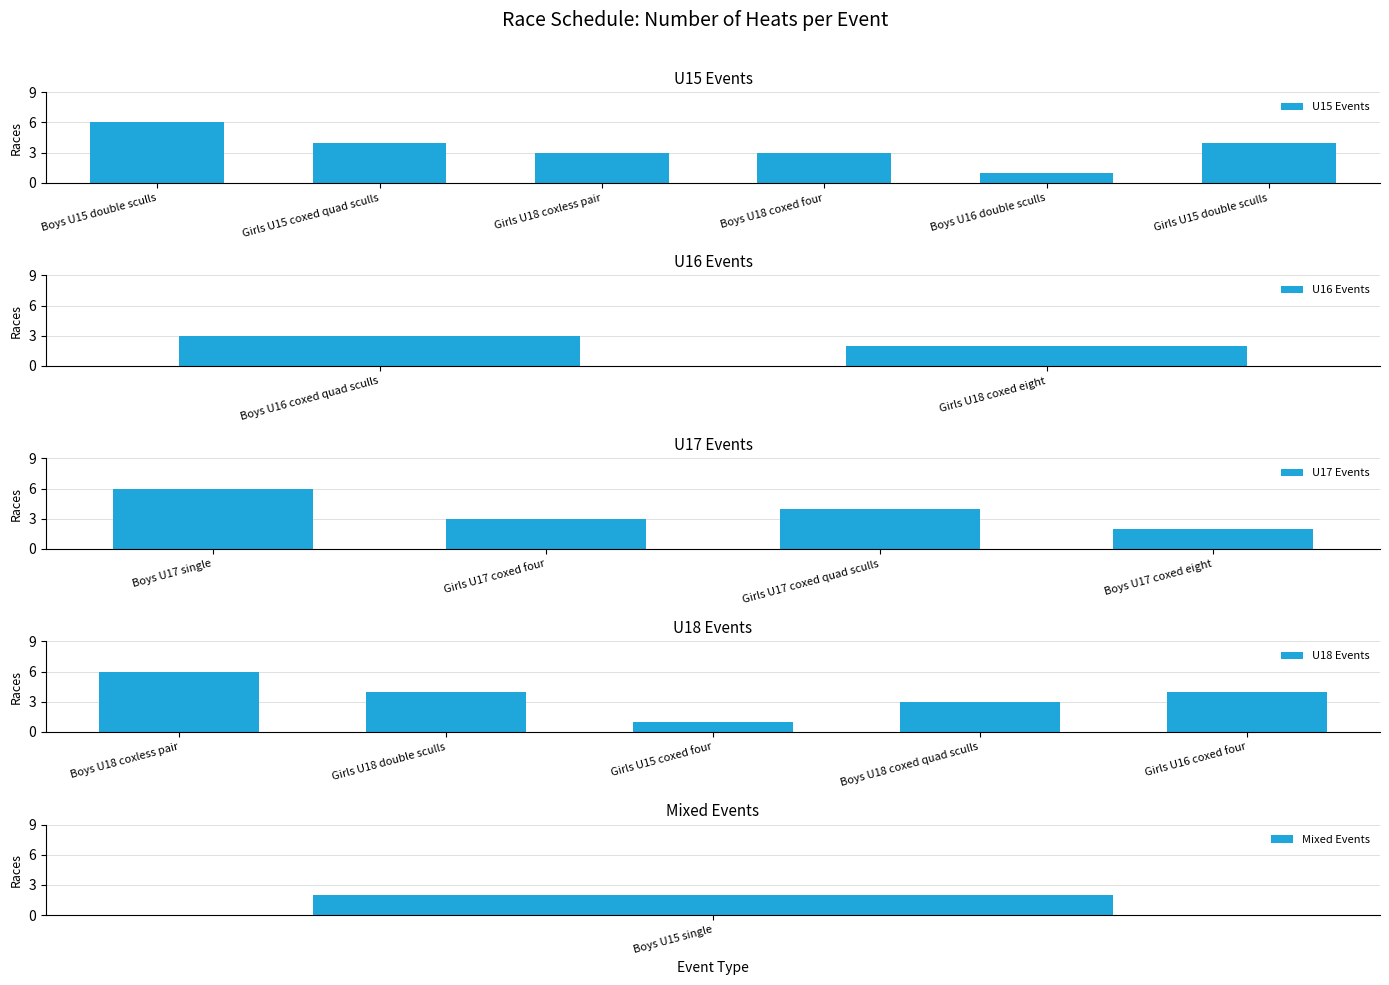

The U15 Events series shows 1 at Boys U16 double sculls. True or false?

True